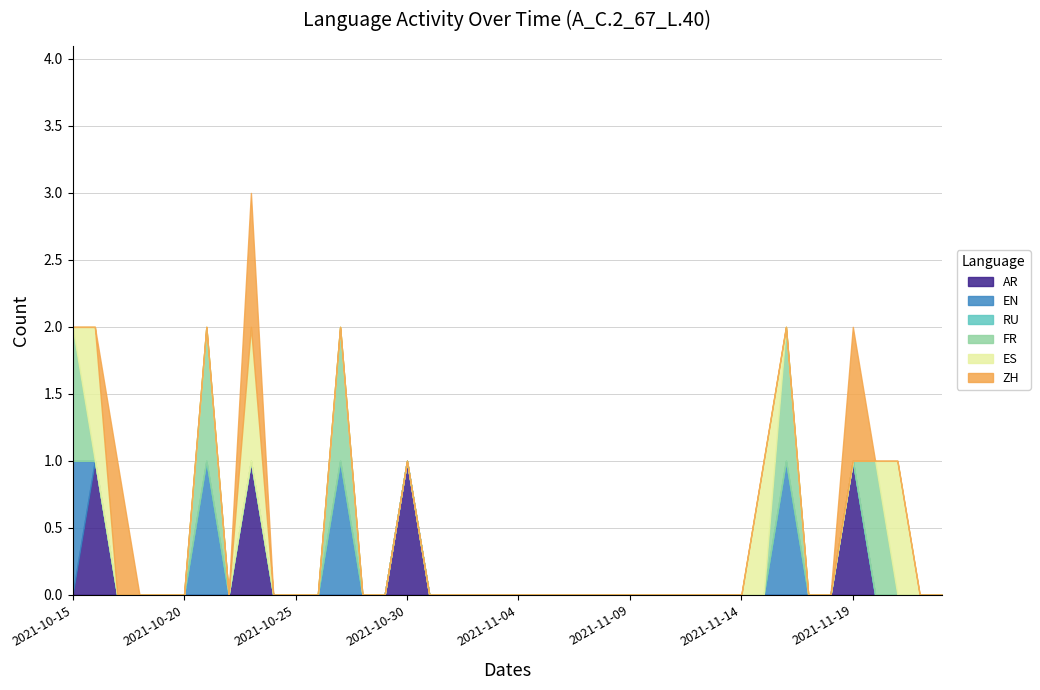

Is it true that FR equals 1 at 2021-10-15?

True